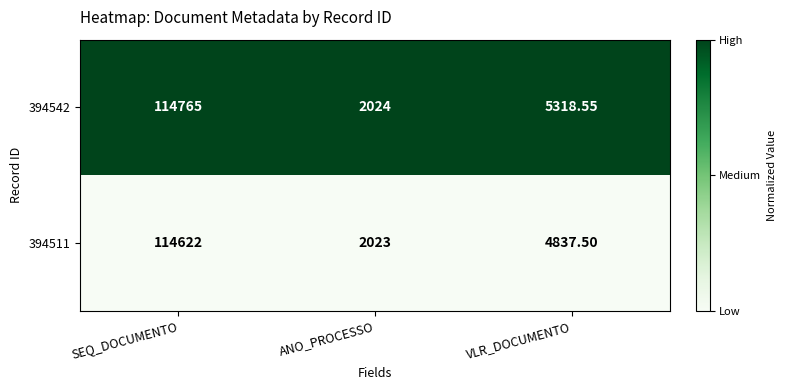

At which label does 394542 reach its peak?

SEQ_DOCUMENTO